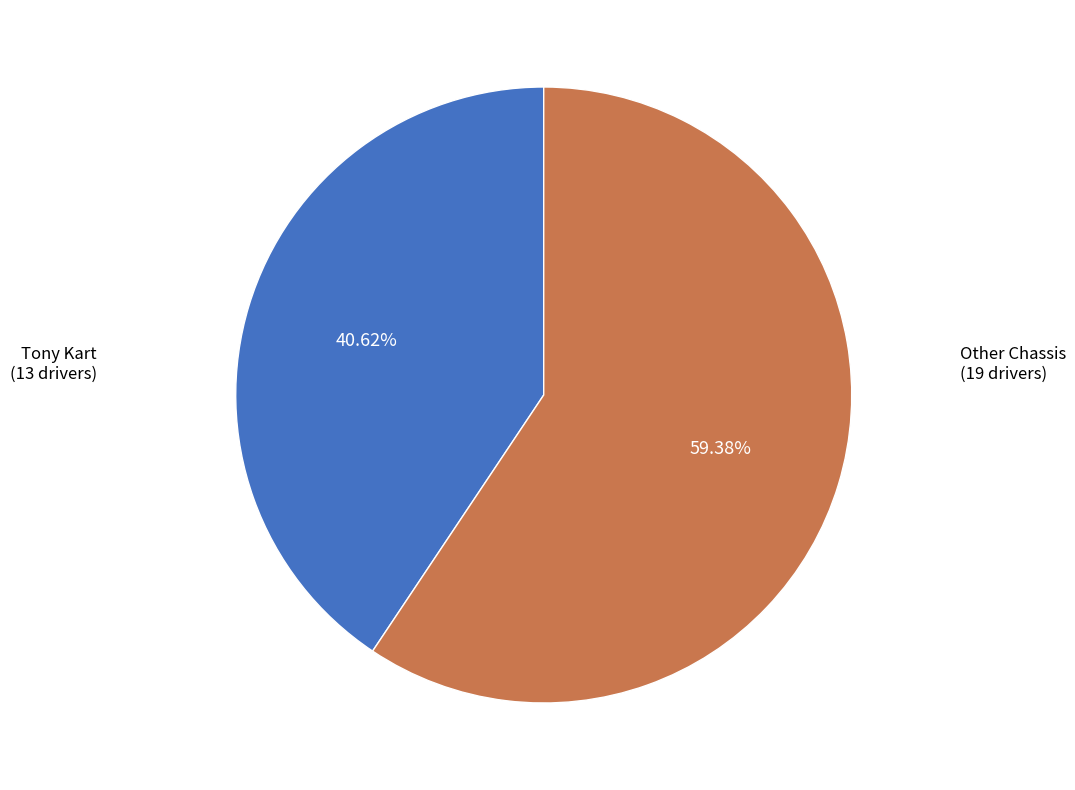

Is there a majority slice in this chart?

Yes